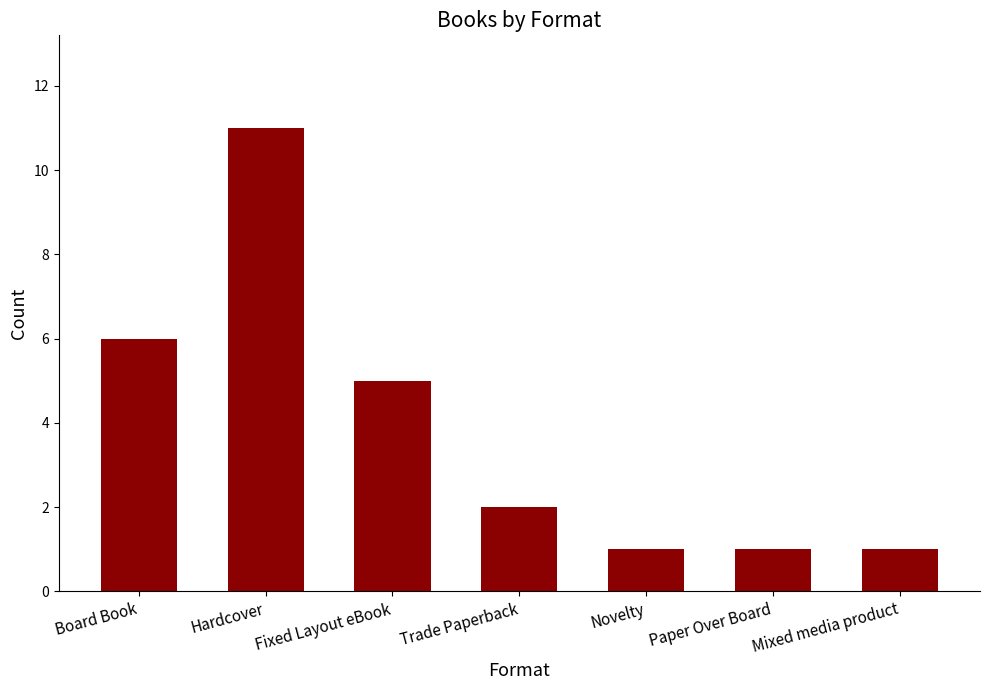

The value at Novelty is 1. True or false?

True